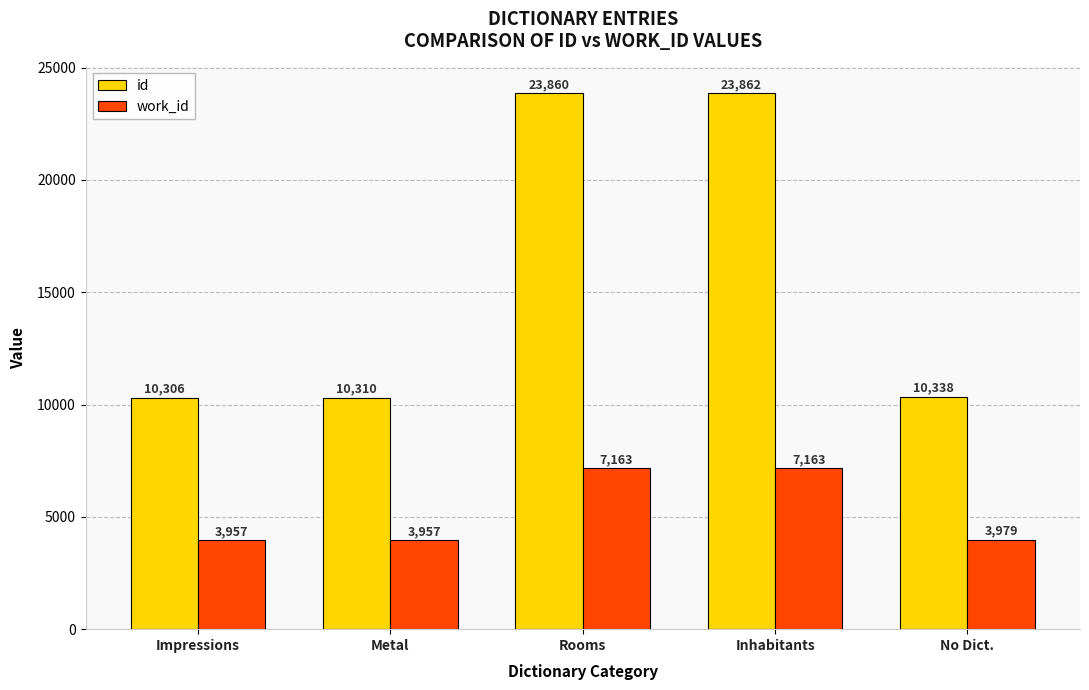

Reading left to right, transcribe all the data shown in this chart.

id: Impressions=10306	Metal=10310	Rooms=23860	Inhabitants=23862	No Dict.=10338
work_id: Impressions=3957	Metal=3957	Rooms=7163	Inhabitants=7163	No Dict.=3979